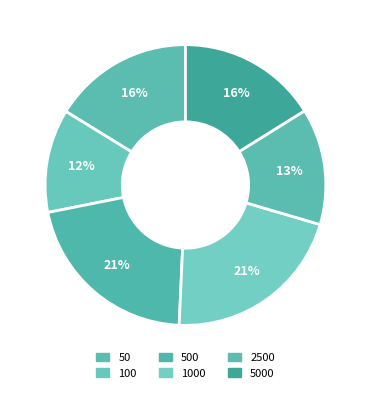

What is the ratio of the value at 500 to the value at 100?

1.8